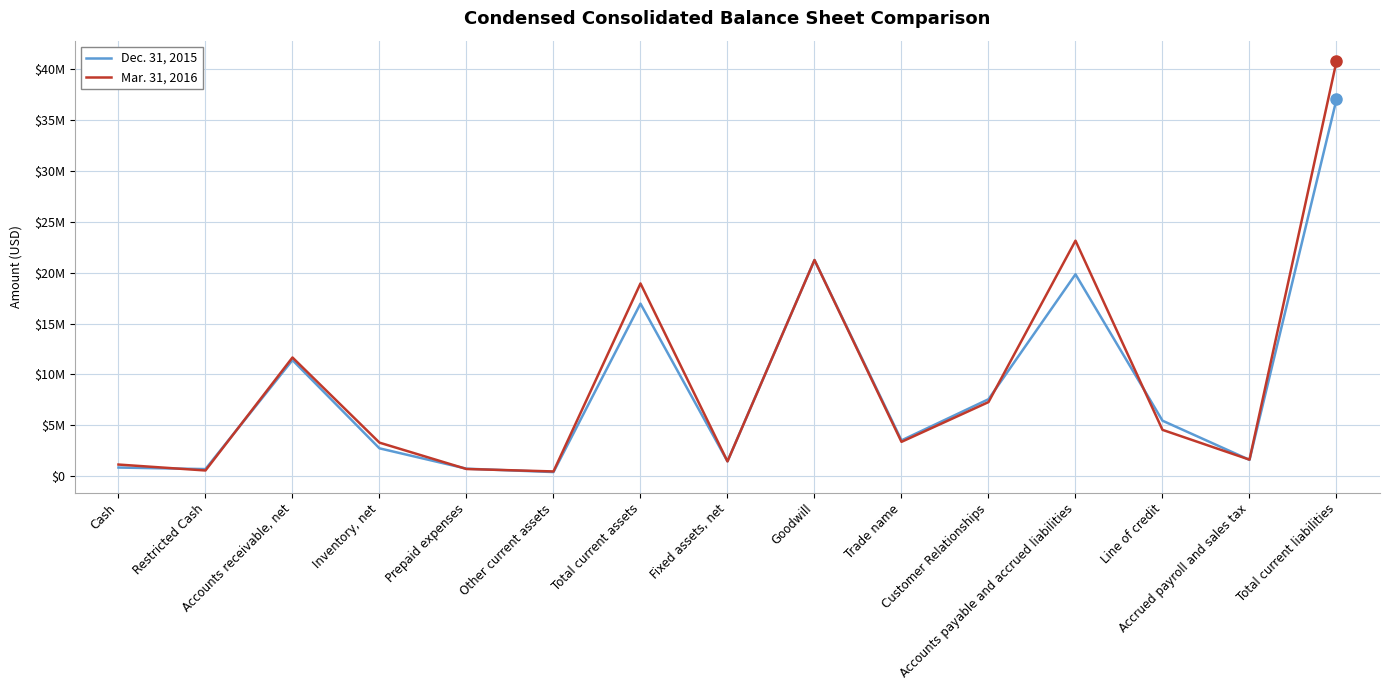

List the labels in order of Dec. 31, 2015 value, smallest first.

Other current assets, Restricted Cash, Prepaid expenses, Cash, Fixed assets, net, Accrued payroll and sales tax, Inventory, net, Trade name, Line of credit, Customer Relationships, Accounts receivable, net, Total current assets, Accounts payable and accrued liabilities, Goodwill, Total current liabilities